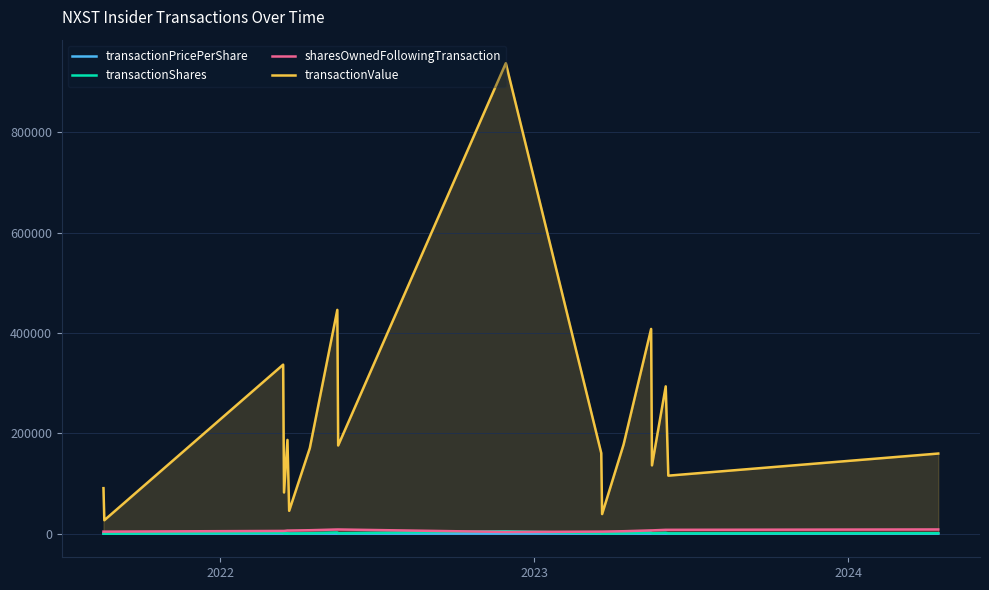

True or false: transactionPricePerShare and transactionValue cross at least once.

False